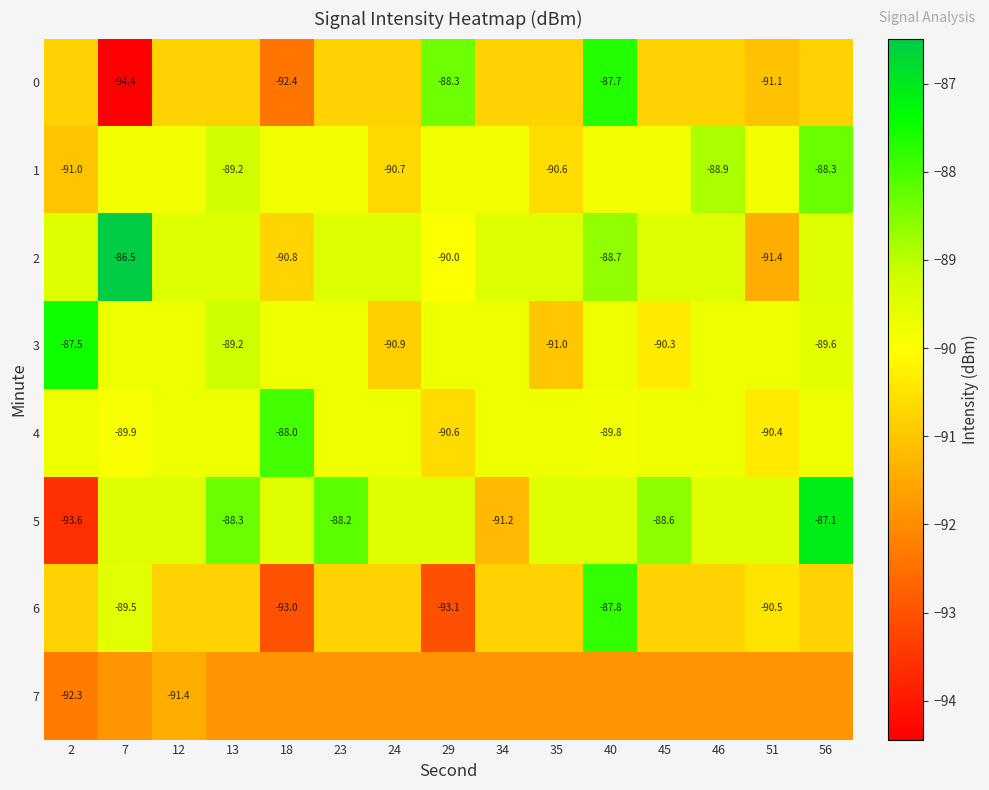

What is the minimum value for 5?

-93.6